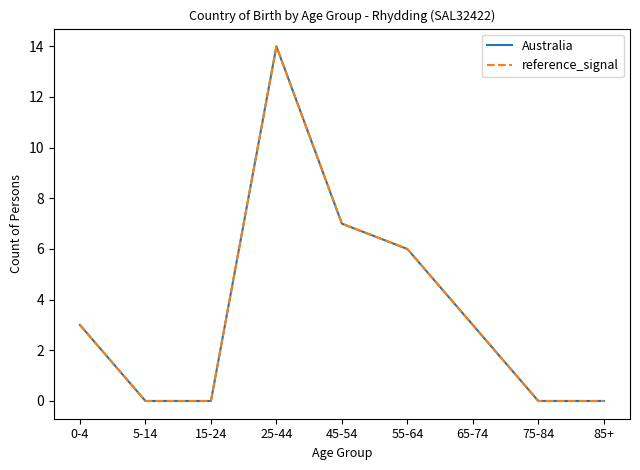

Does the chart display data point markers on the line(s)?

No